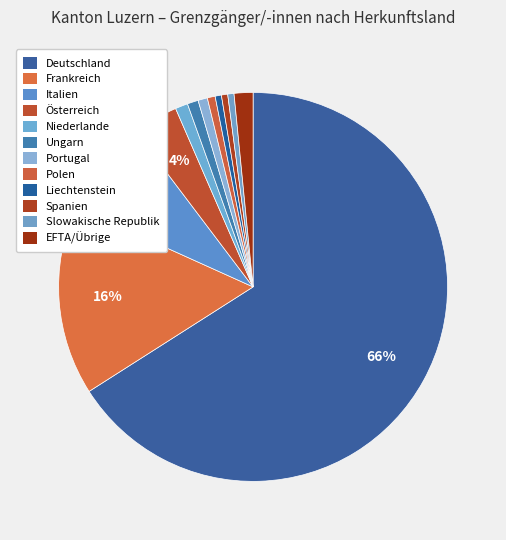

Count the number of slices in the pie.

12